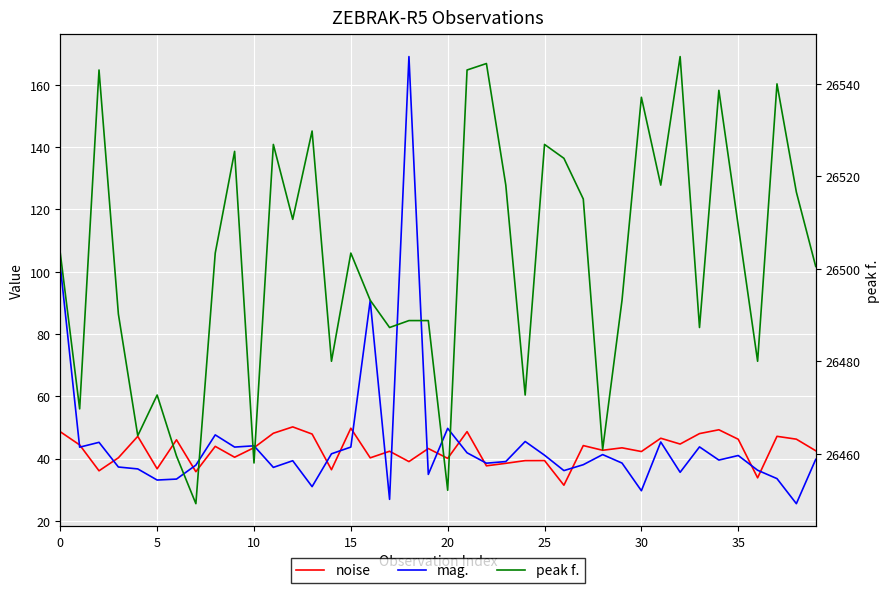

How many data points does each series have?

40